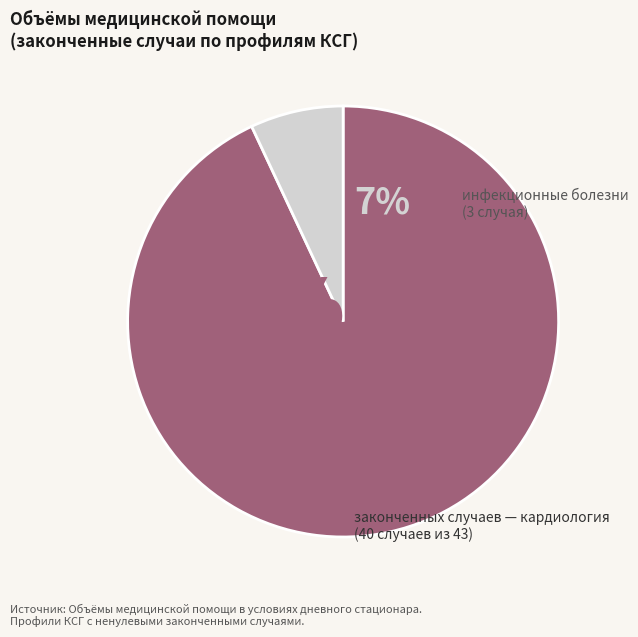

How many slices are in this pie chart?

2